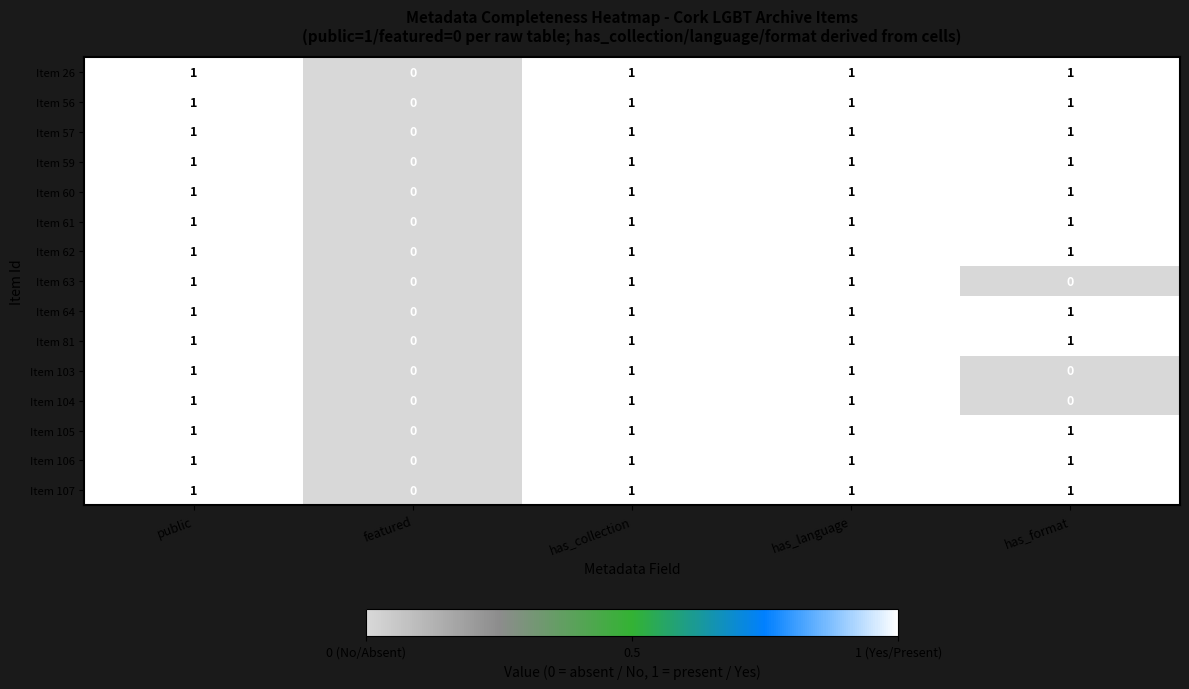

Where is Item 105 nearest to the value 0?

featured